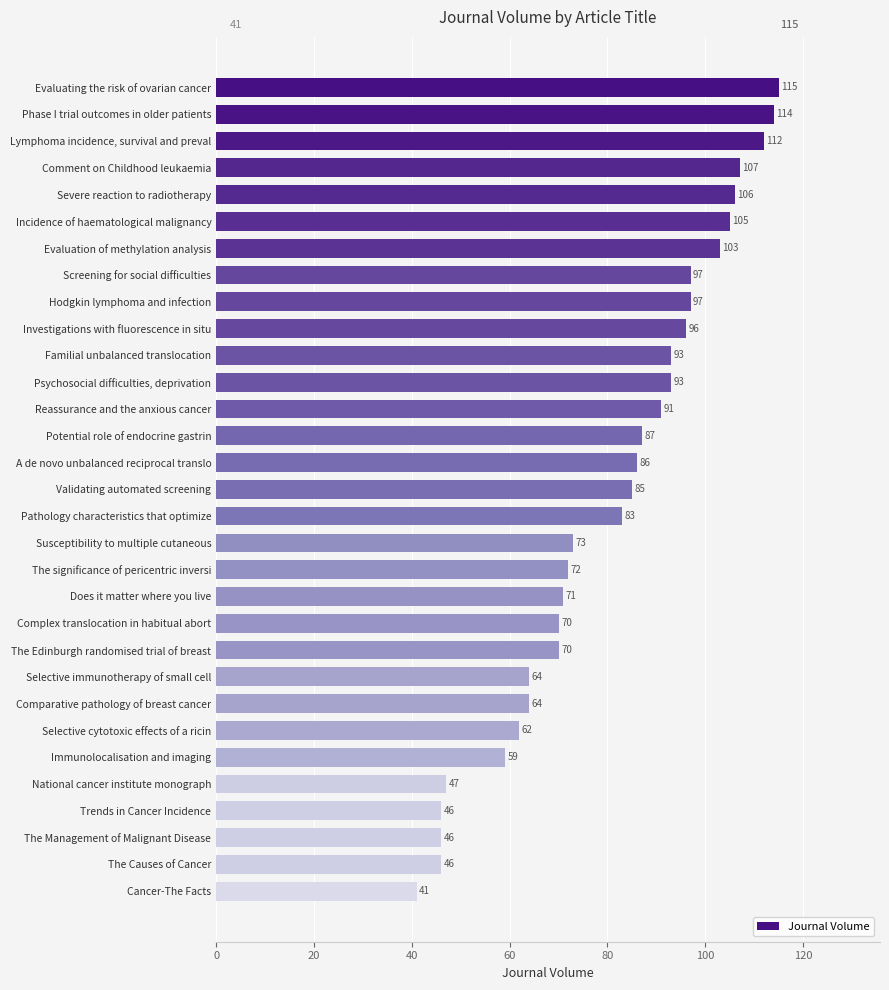

Reading bottom to top, transcribe all the data shown in this chart.

41	46	46	46	47	59	62	64	64	70	70	71	72	73	83	85	86	87	91	93	93	96	97	97	103	105	106	107	112	114	115